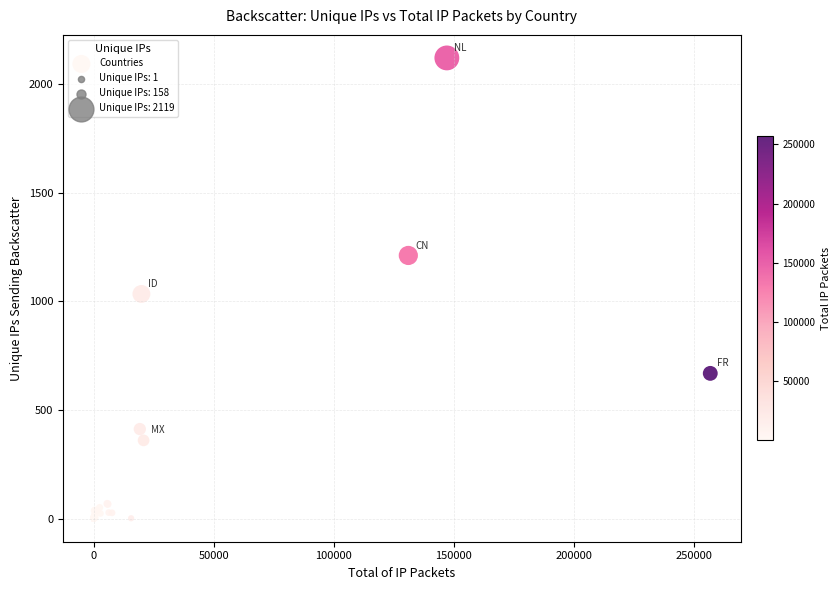

What Y value in the scatter plot is closest to 1060?

1034